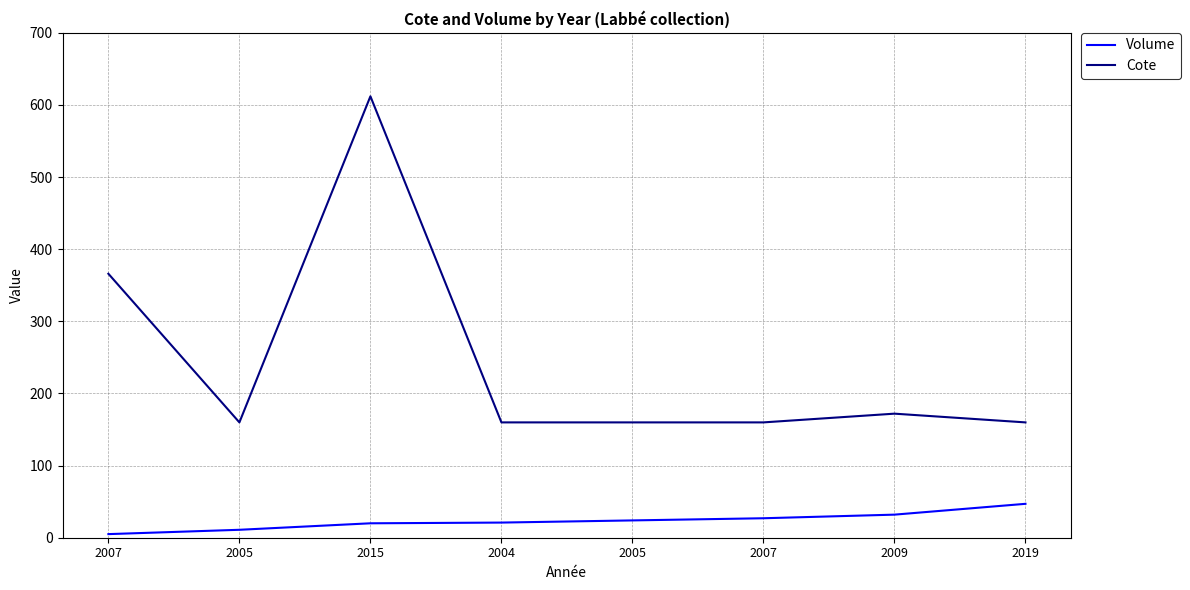

At how many categories does at least one series exceed 20?

8